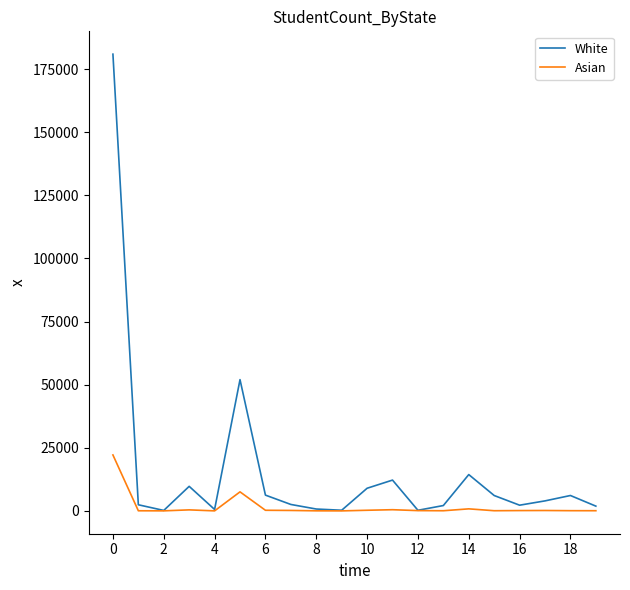

List the series in order of their overall mean, highest first.

White, Asian